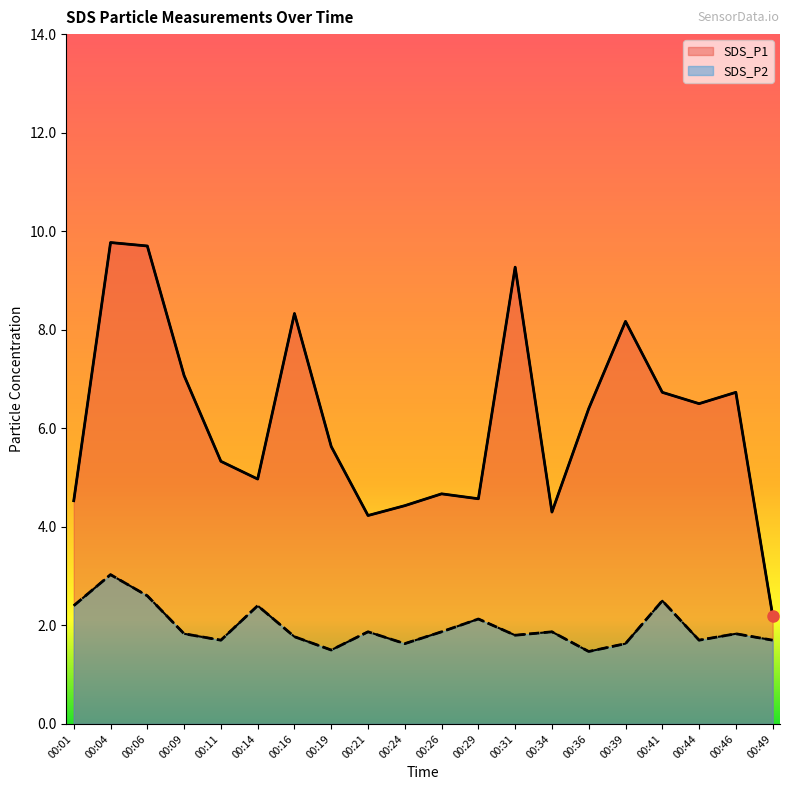

What is the difference between the SDS_P1 values at 00:49 and 00:31?

7.1